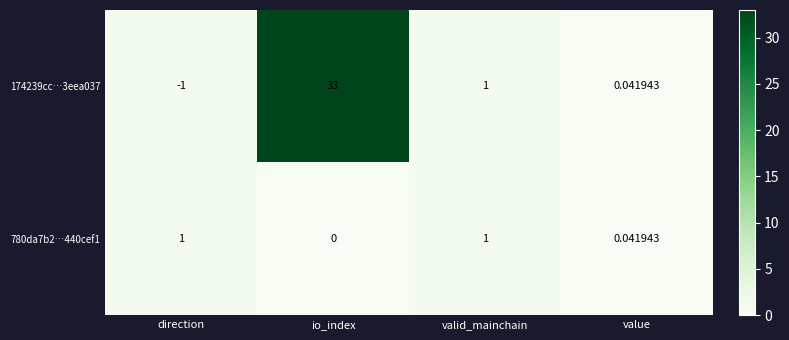

Rank the series at direction from lowest to highest value.

174239cc…3eea037, 780da7b2…440cef1